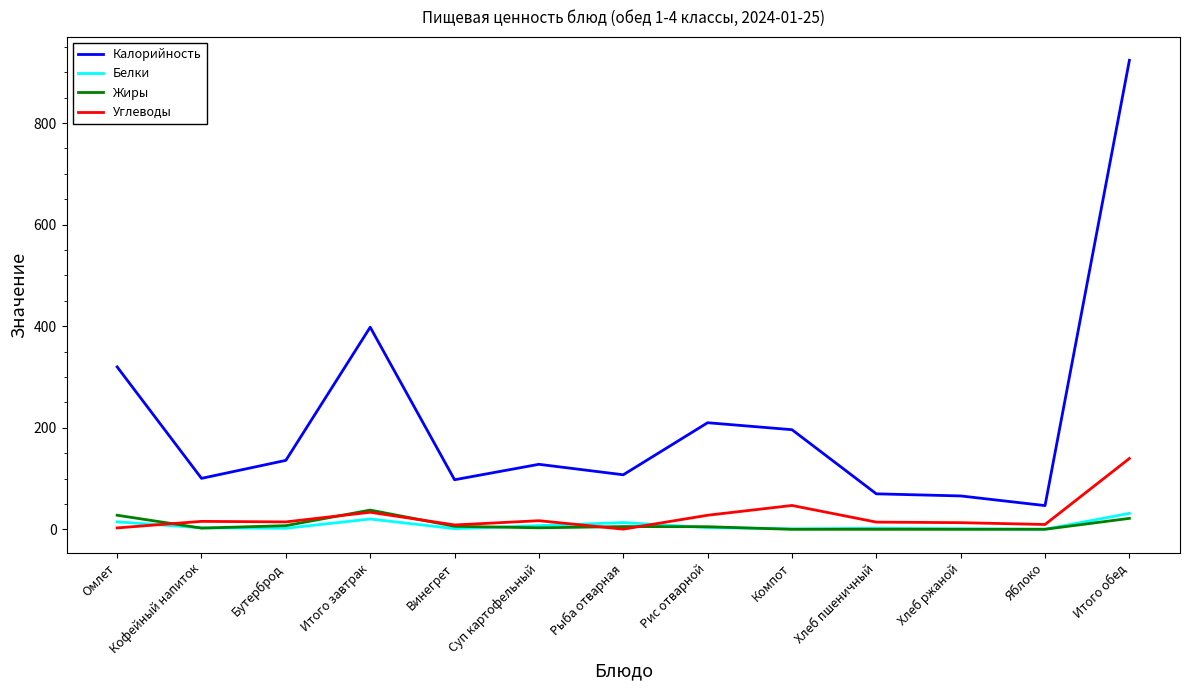

Does the chart display data point markers on the line(s)?

No